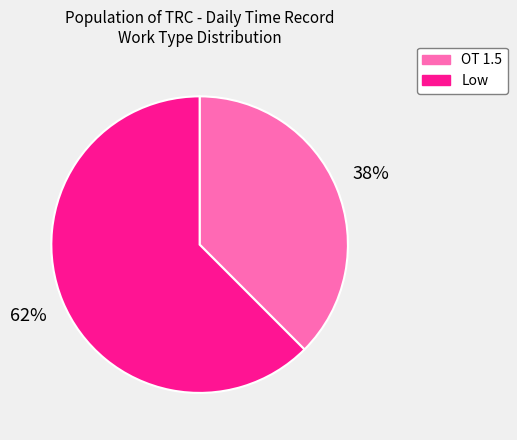

Rank the categories by value from lowest to highest.

OT 1.5, Low